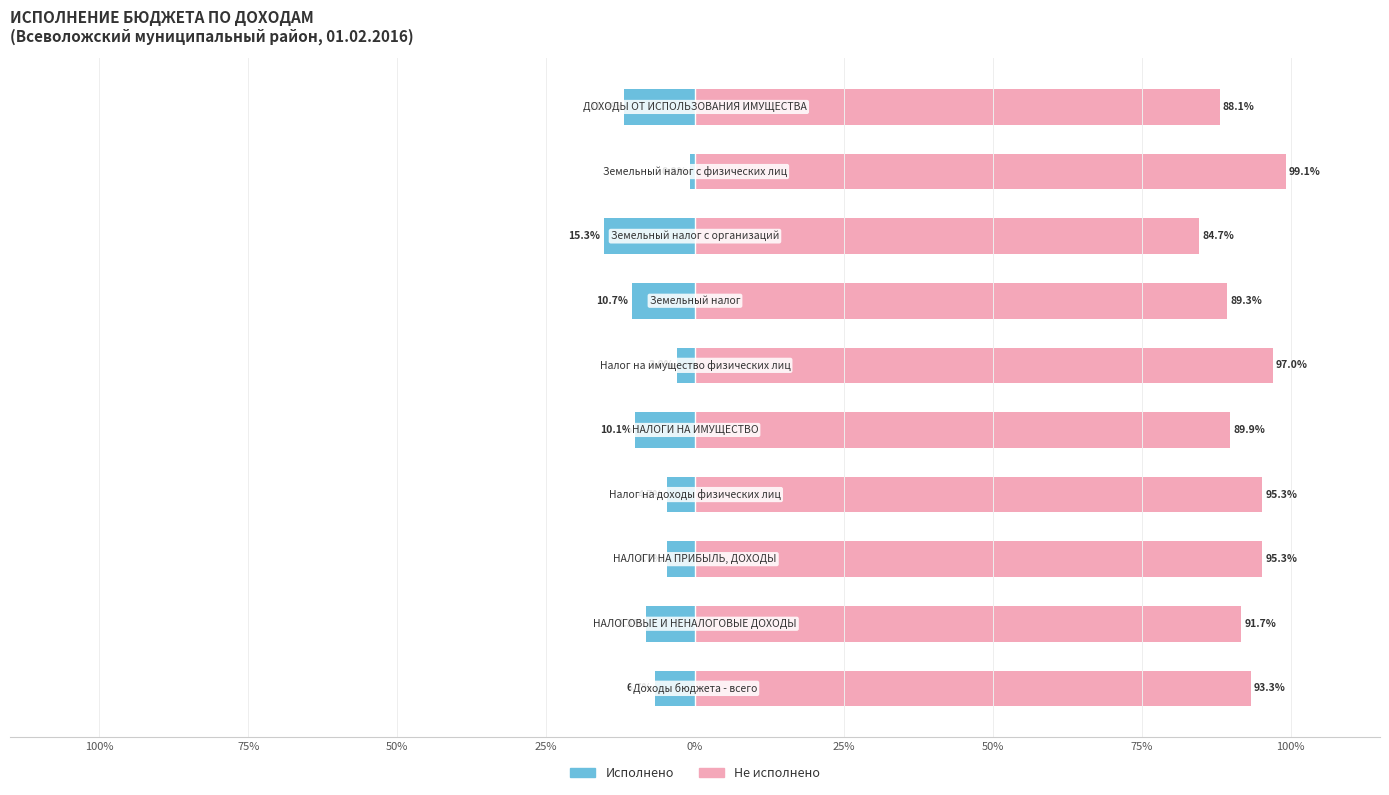

What is the spread (max minus min) of values at 0%?

100.0